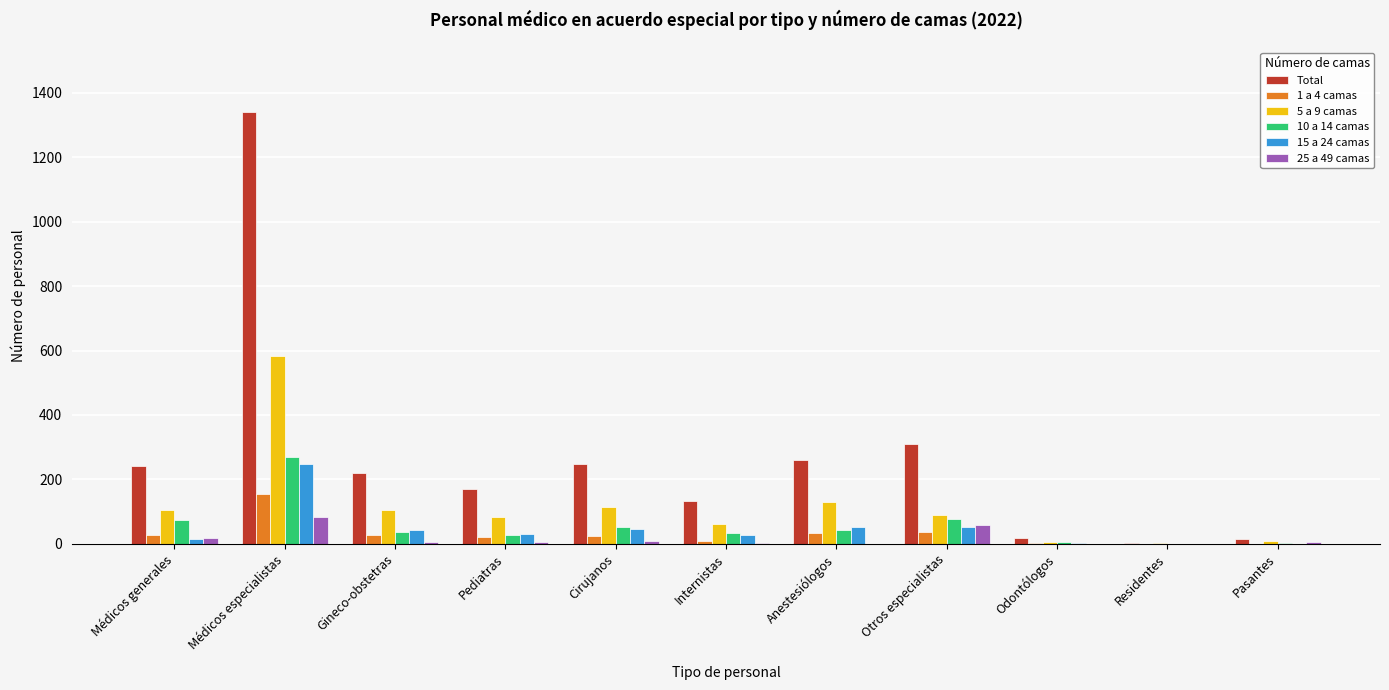

Which series changed the most between Gineco-obstetras and Odontólogos?

Total